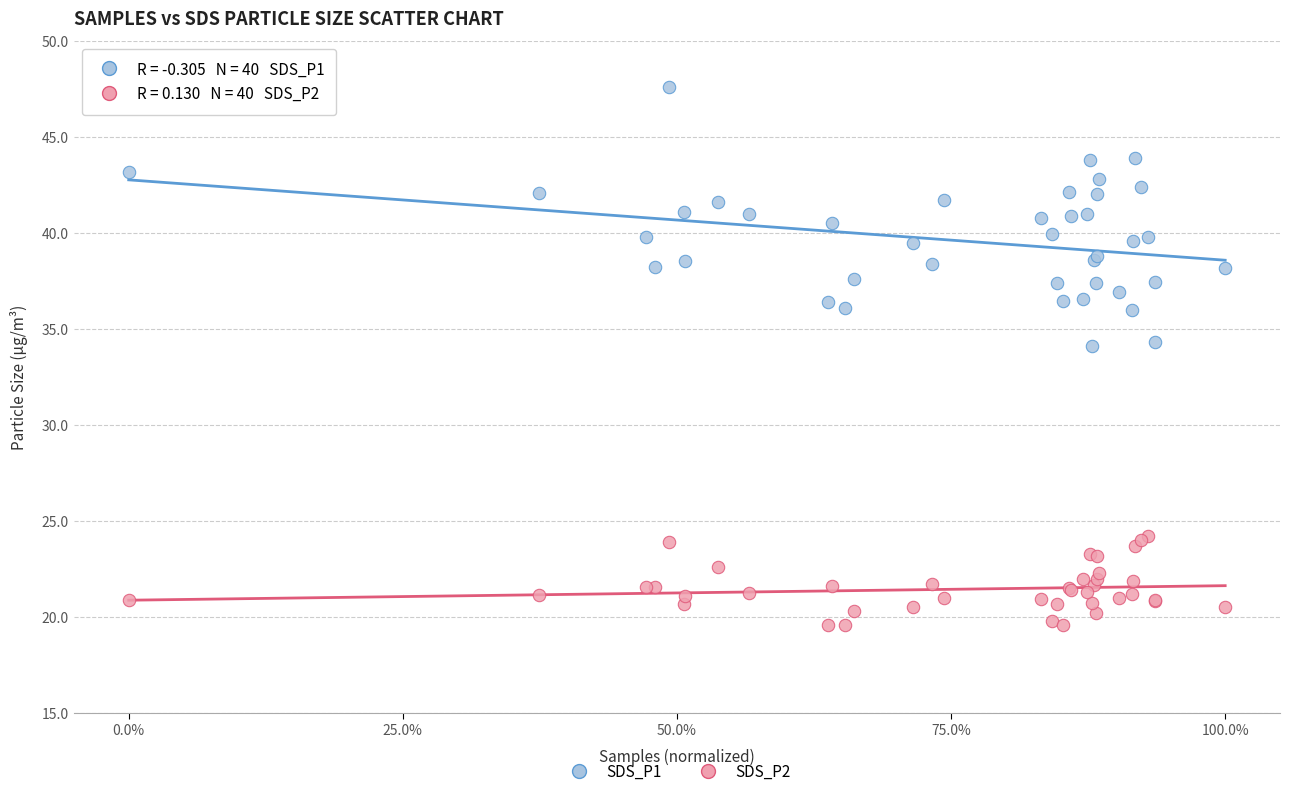

Which series reaches the maximum Y coordinate?

SDS_P1